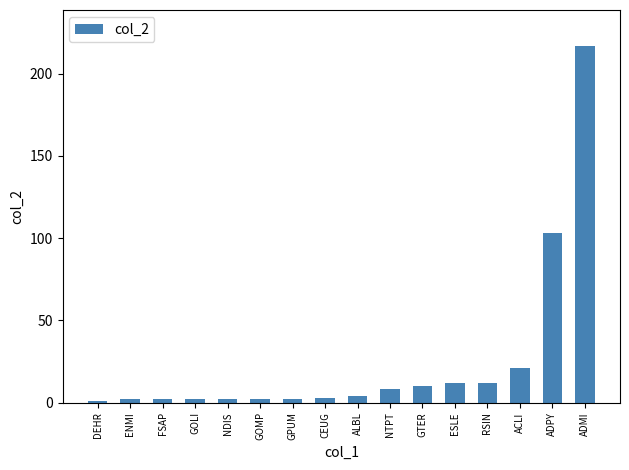

What is the difference between the second highest and second lowest values?

101